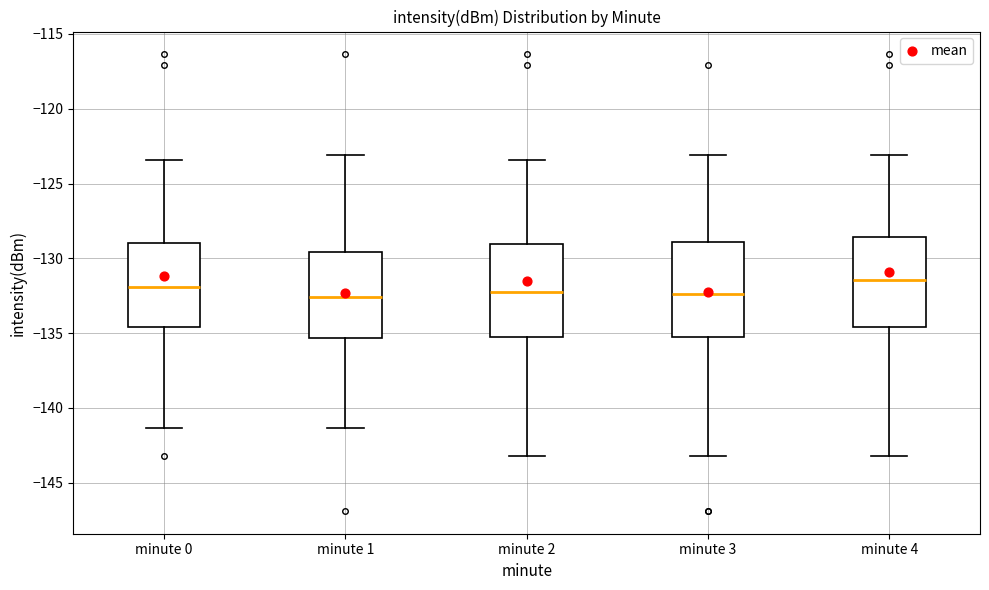

Reading left to right, read every box against the y-axis: the position of its median line, the range the box covers, and the ends of its whiskers. The values are not printed on the chart, so give them approximately, as read against the axis.

minute 0: median -132.0, box -134.5 to -129.0, whiskers -141.5 to -123.5
minute 1: median -132.5, box -135.5 to -129.5, whiskers -141.5 to -123.0
minute 2: median -132.0, box -135.5 to -129.0, whiskers -143.0 to -123.5
minute 3: median -132.5, box -135.5 to -129.0, whiskers -143.0 to -123.0
minute 4: median -131.5, box -134.5 to -128.5, whiskers -143.0 to -123.0